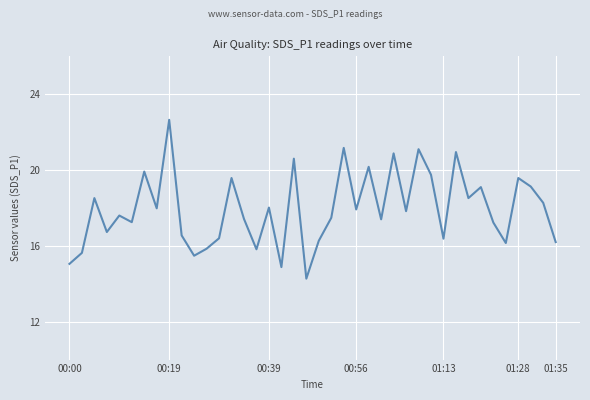

What is the difference between the maximum and minimum values?

8.4